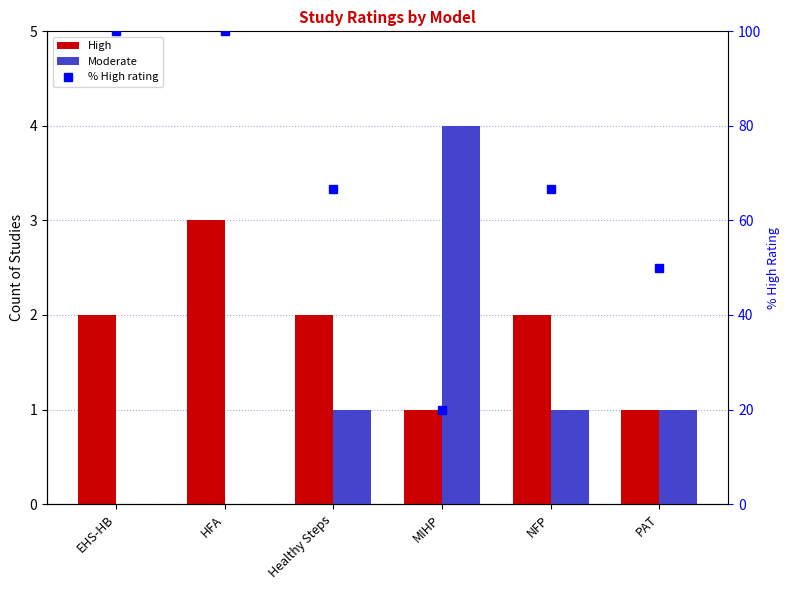

Where is % High rating nearest to the value 60?

Healthy Steps